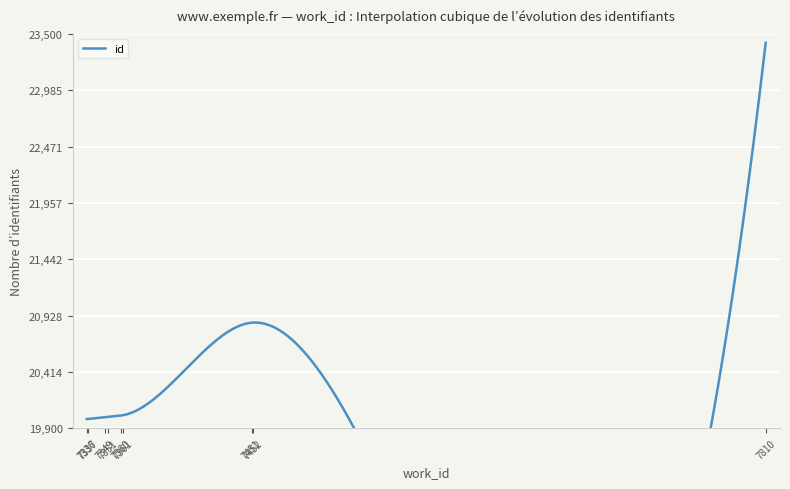

What is the difference between the values at 7451 and 7452?

1